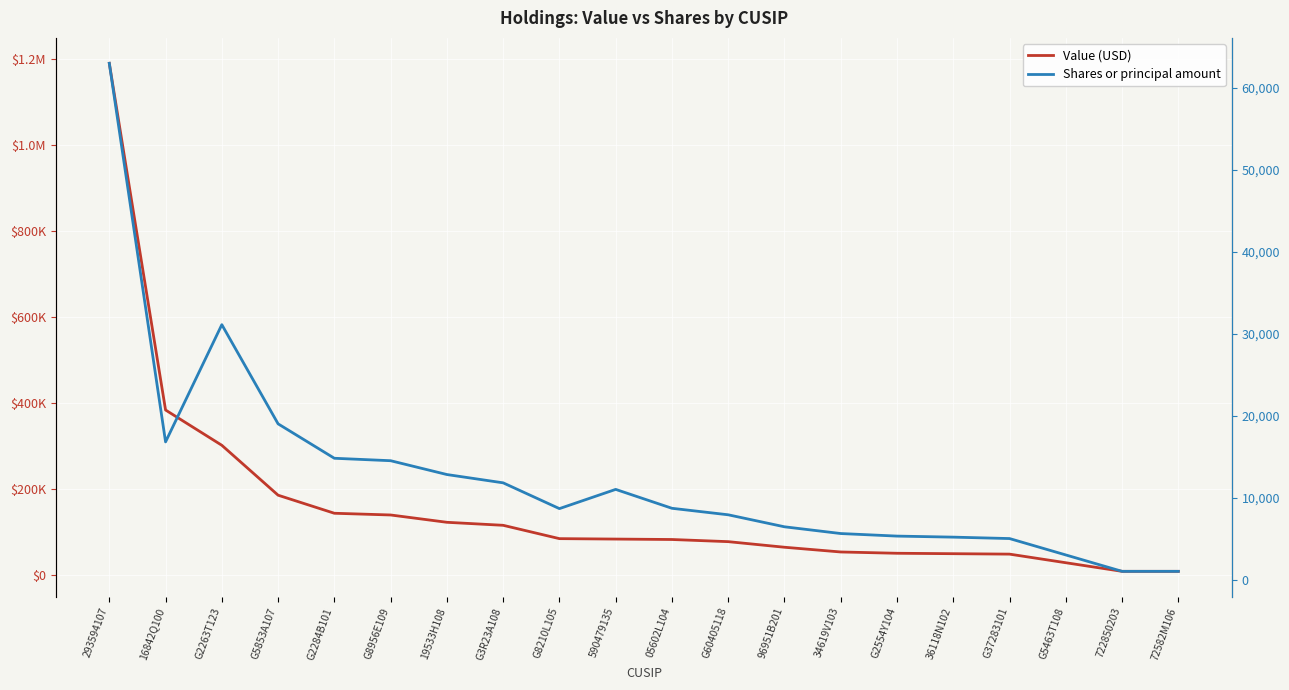

Where is Shares or principal amount nearest to the value 32000?

G2263T123